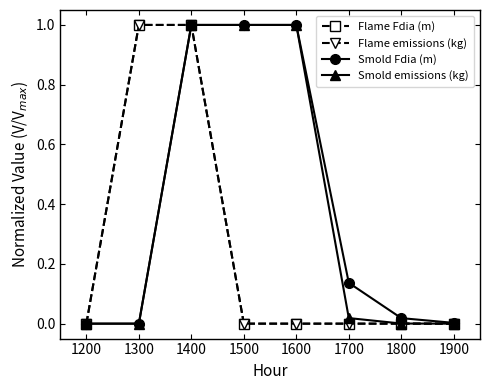

Which series has the largest range (max minus min)?

Flame Fdia (m)